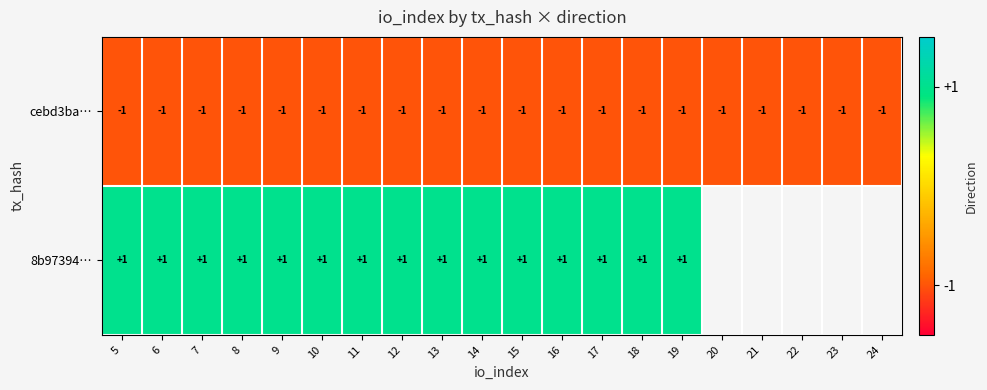

Count the number of data series in this chart.

2